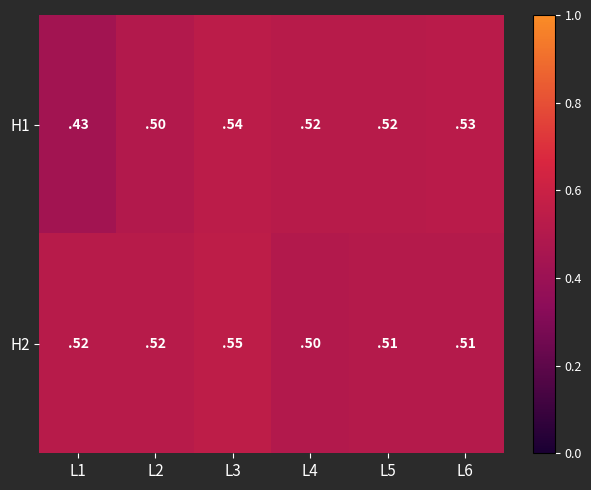

Is it true that H1 equals 0.8 at L2?

False